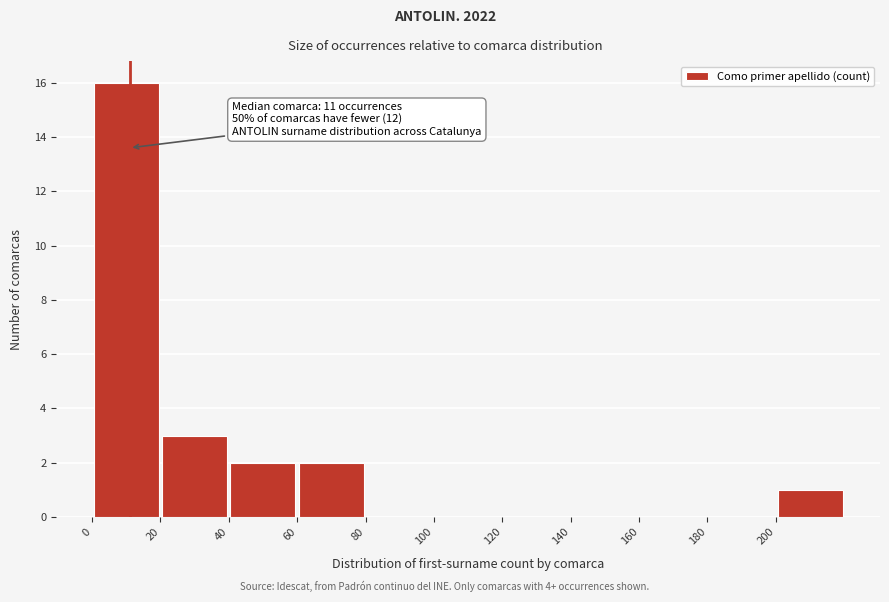

Which range on the x-axis has the tallest bar?

0 to 20